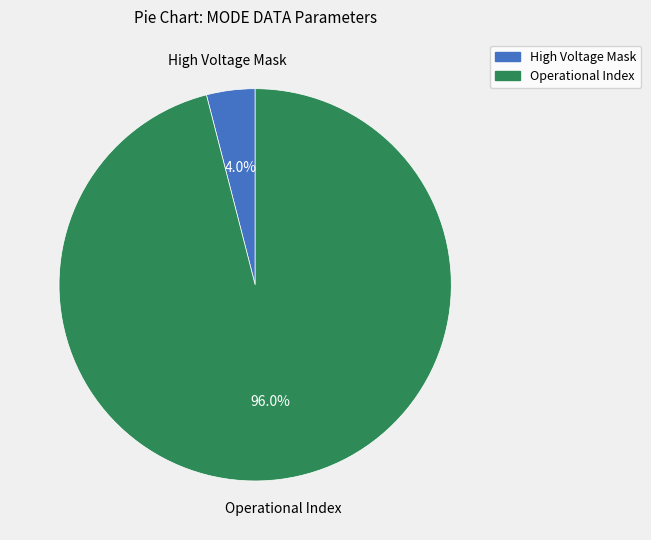

Which category has the smallest portion of the pie?

High Voltage Mask